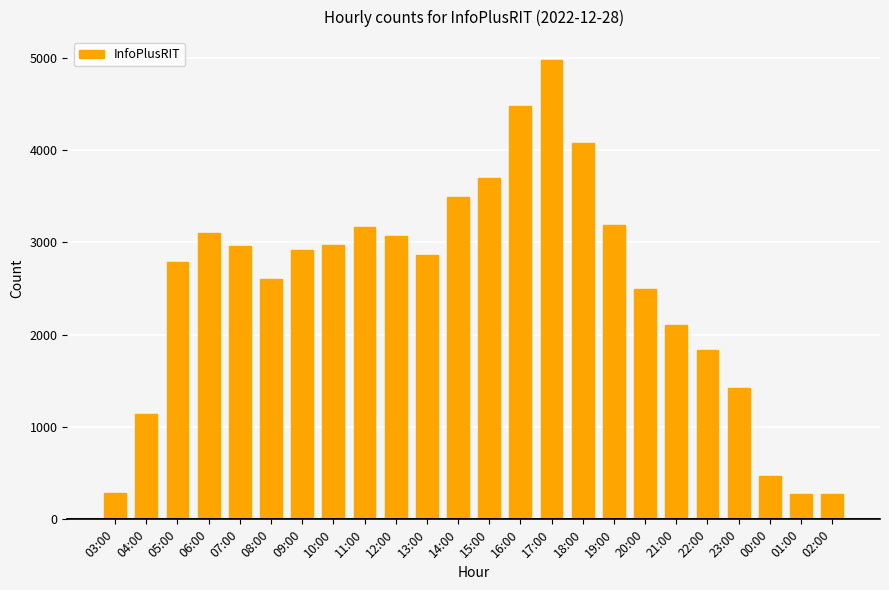

What position from the left is 11:00?

9